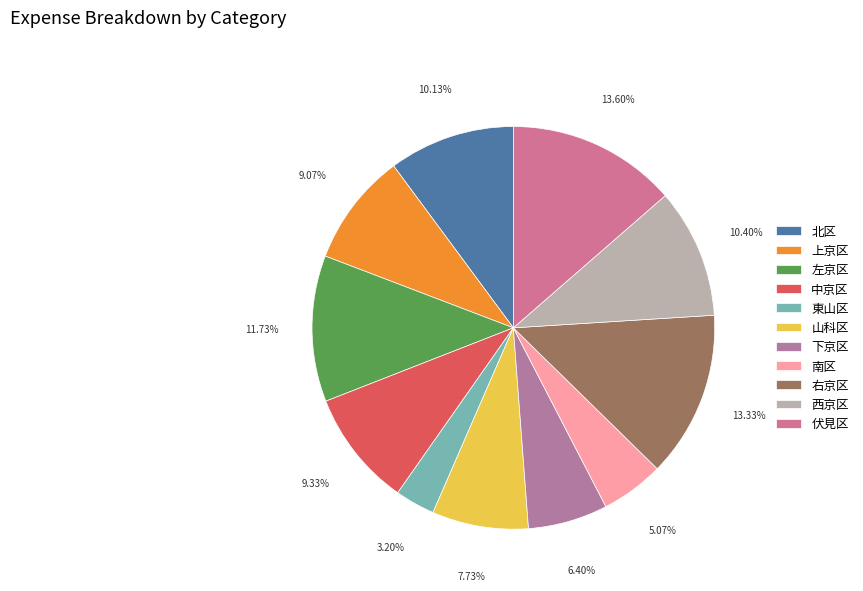

True or false: 伏見区 accounts for 14% of the total.

True